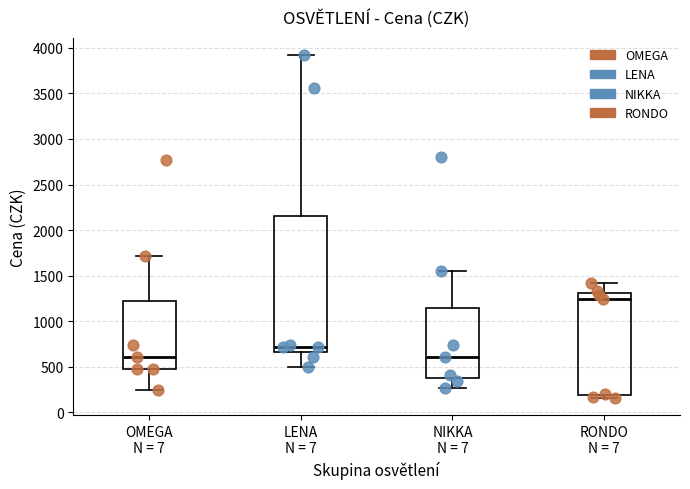

Comparing the boxes themselves (not the whiskers), which one is the tallest?

LENA N = 7